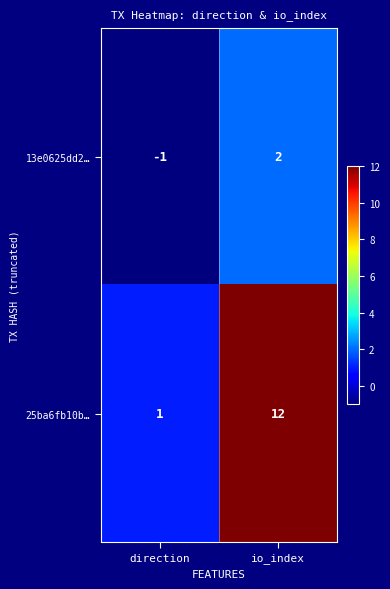

What is the spread (max minus min) of values at direction?

2